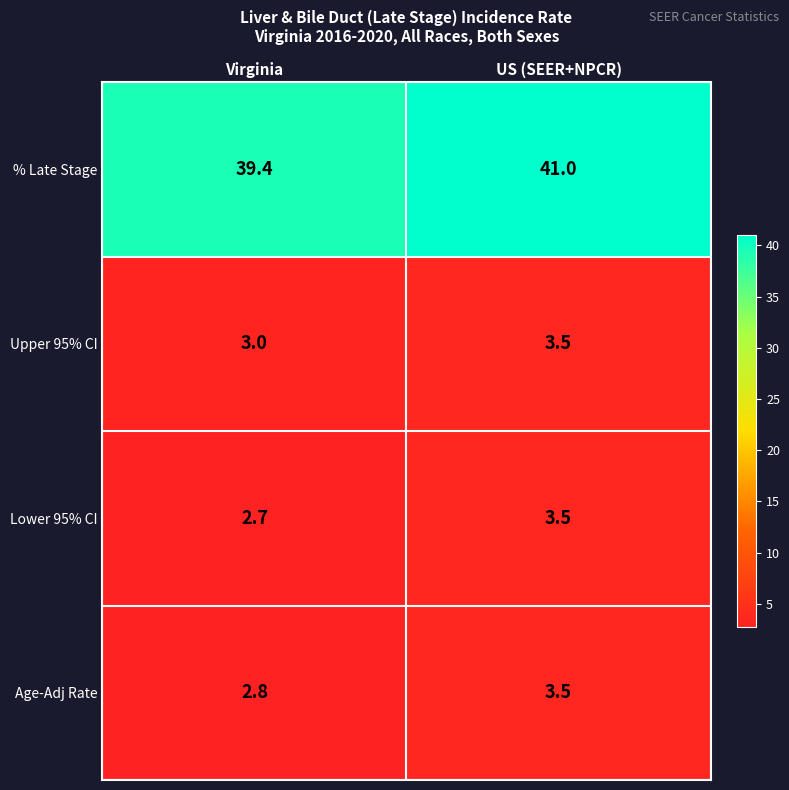

How many values in the Lower 95% CI series exceed 3?

1